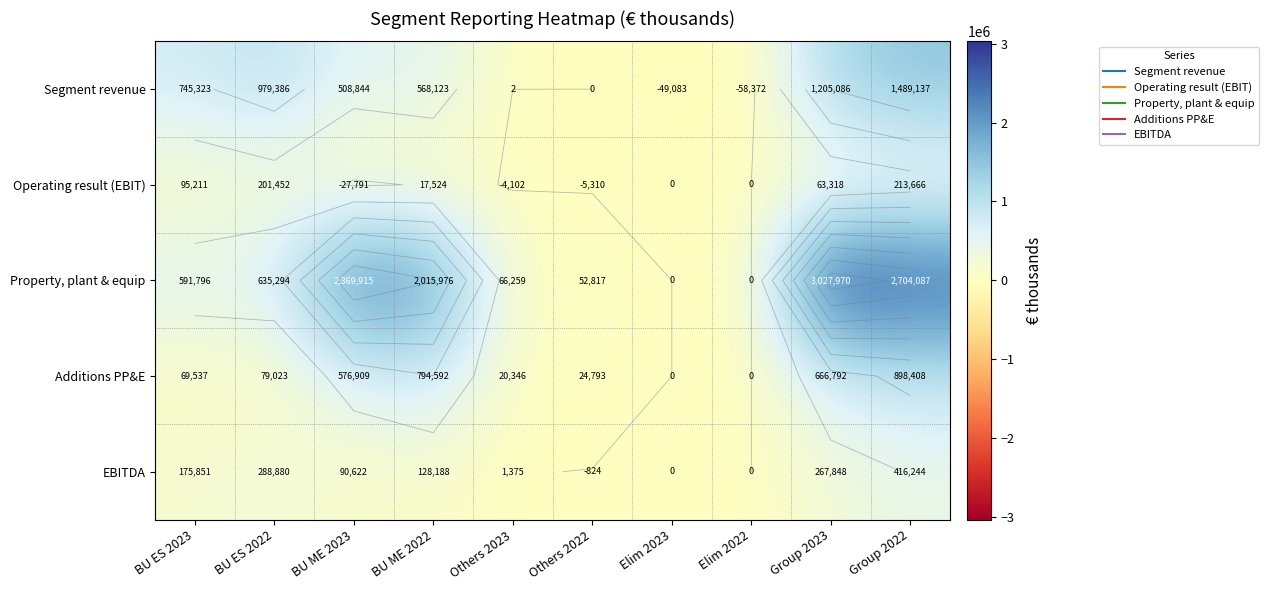

The Segment revenue series shows 134123 at BU ME 2022. True or false?

False